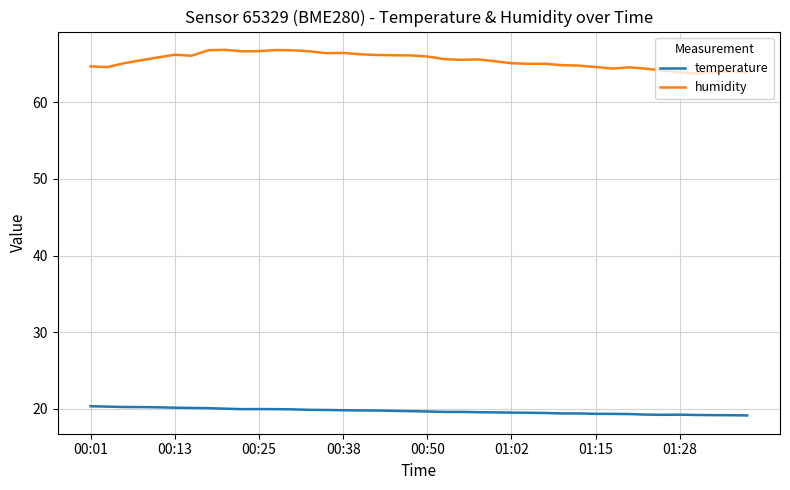

True or false: temperature and humidity cross at least once.

False